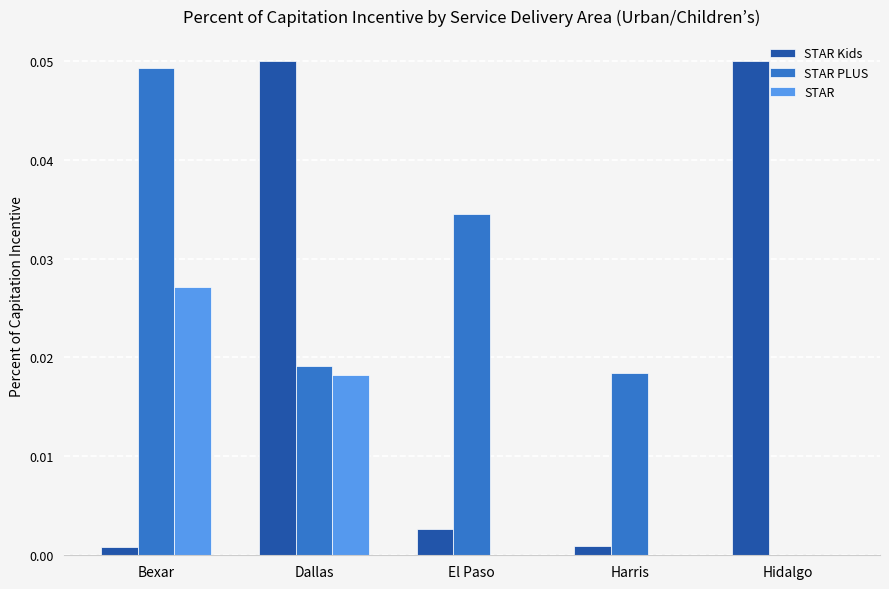

Which category has the highest value in the STAR PLUS series?

Bexar